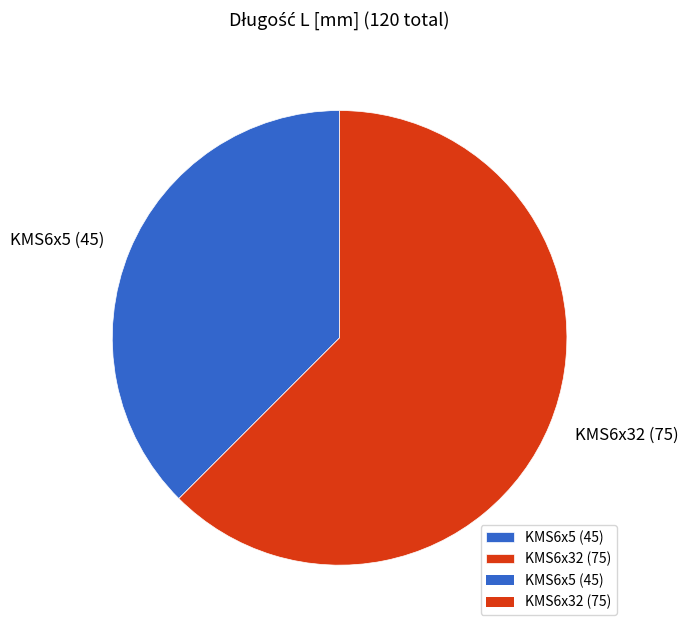

How many slices are in this pie chart?

2